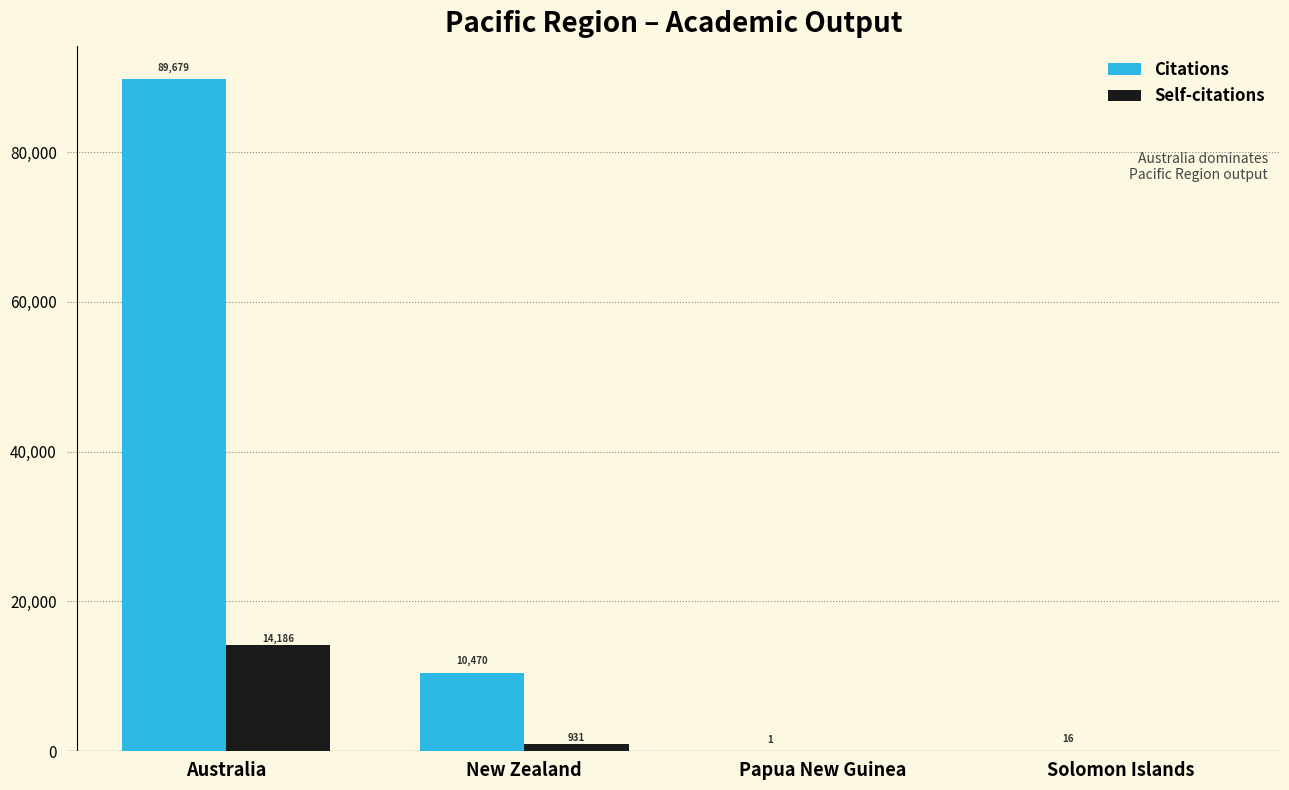

Which series changed the most between Australia and Solomon Islands?

Citations